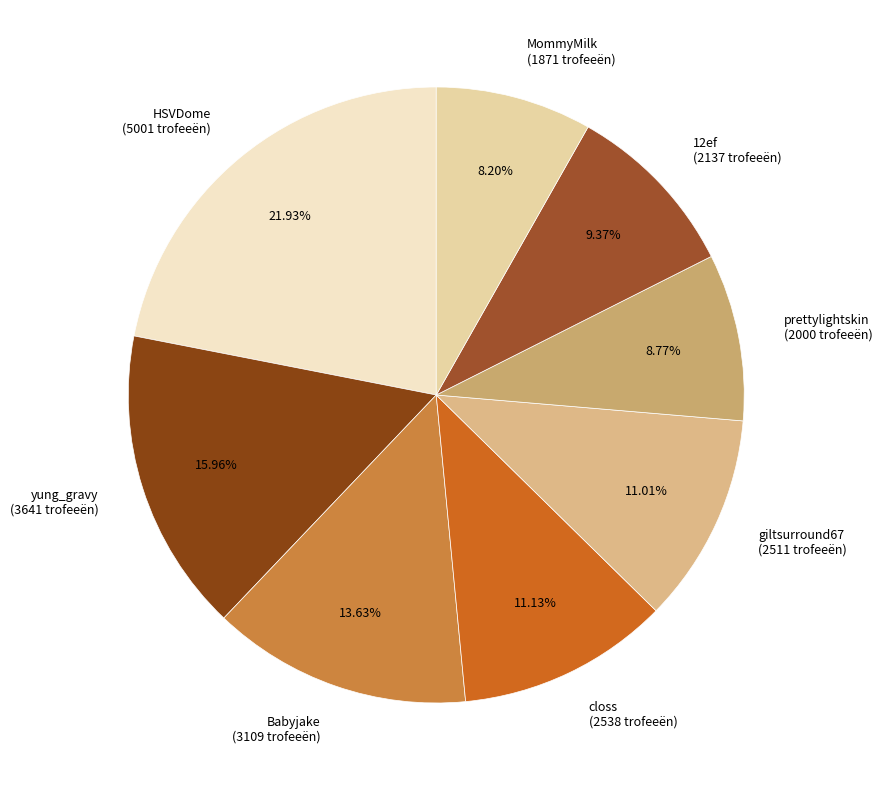

Count the number of slices in the pie.

8